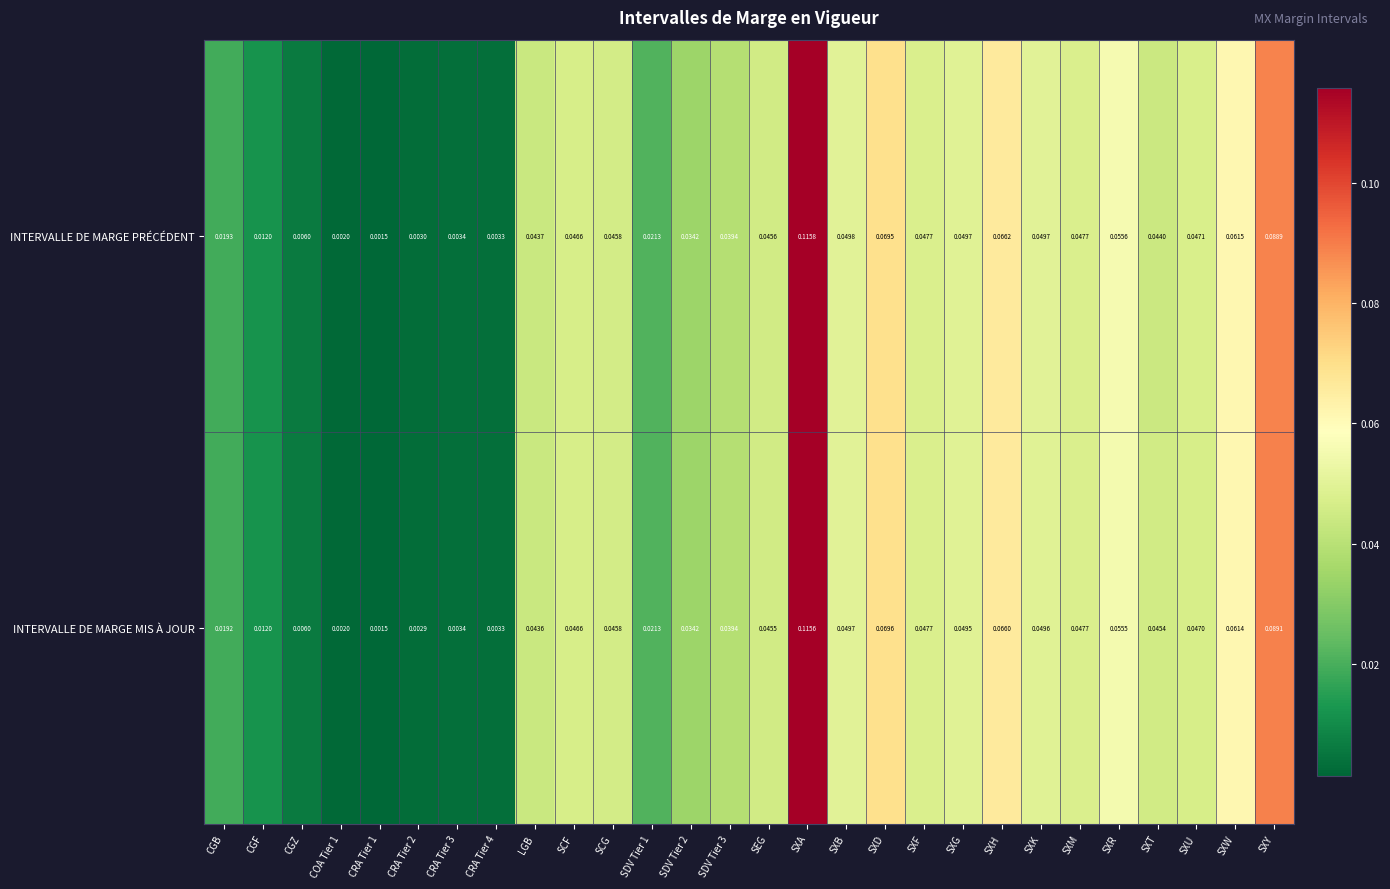

Between SXF and SXK, which series saw the biggest shift?

INTERVALLE DE MARGE PRÉCÉDENT